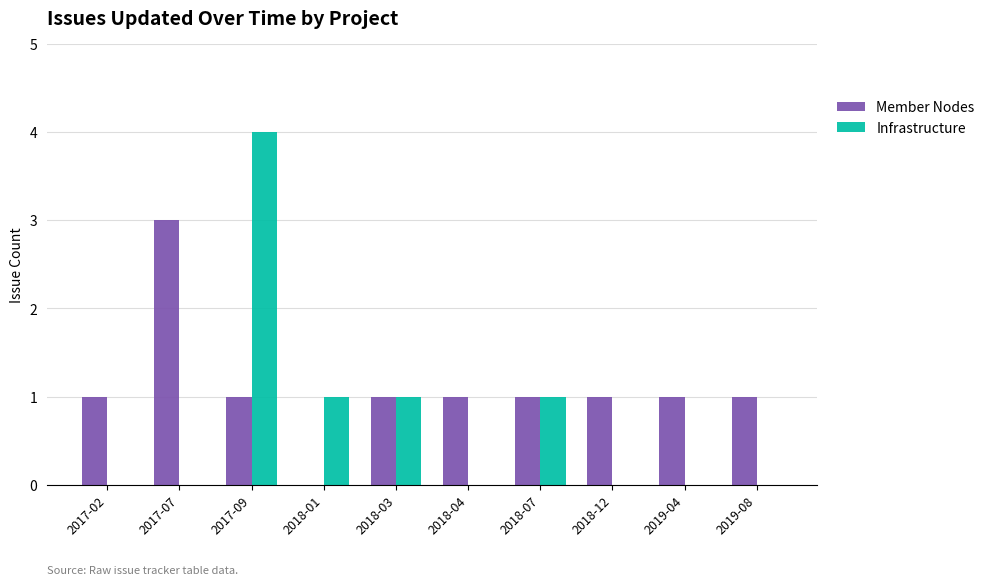

What is the sum of all Member Nodes values?

11